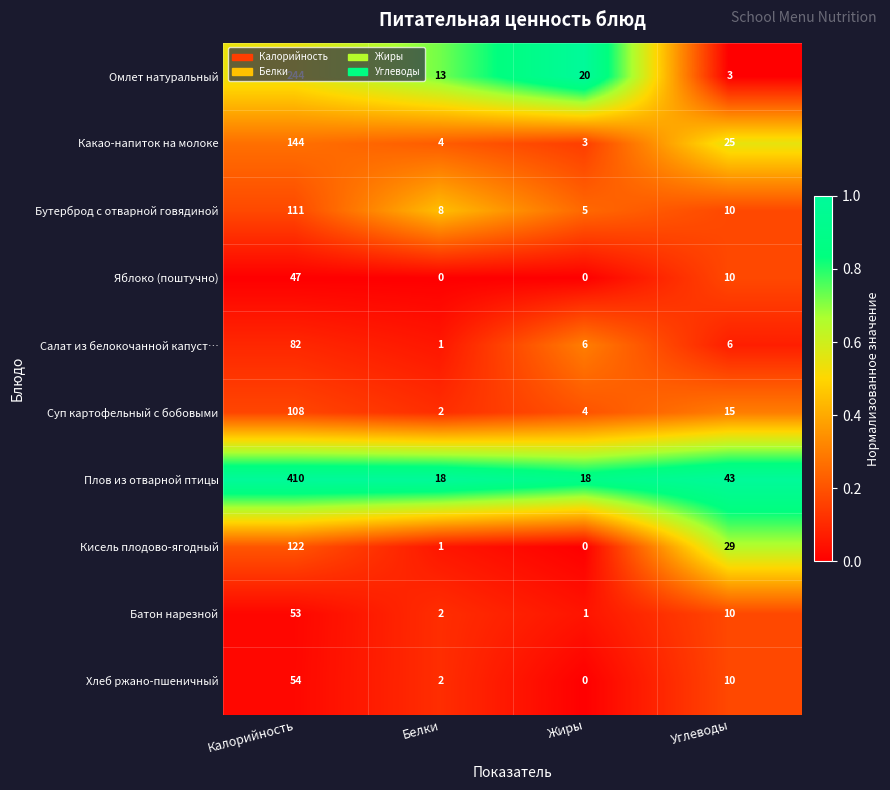

Is it true that Омлет натуральный equals 110 at Калорийность?

False